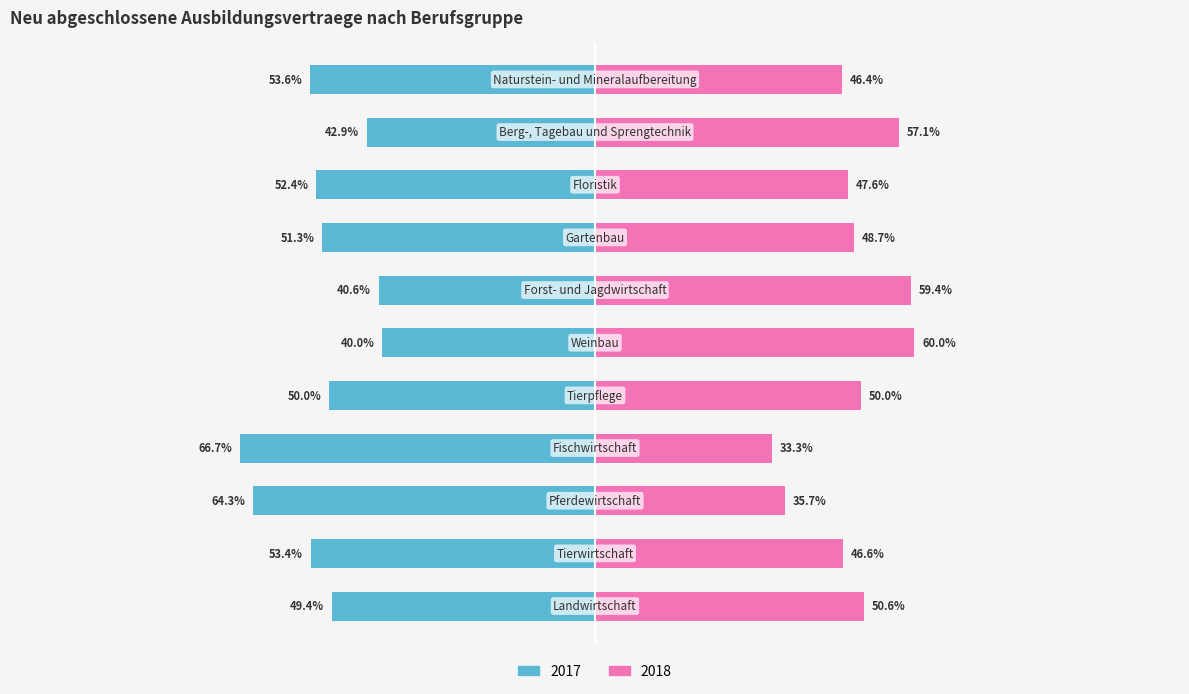

Which series has the widest spread of values?

2018